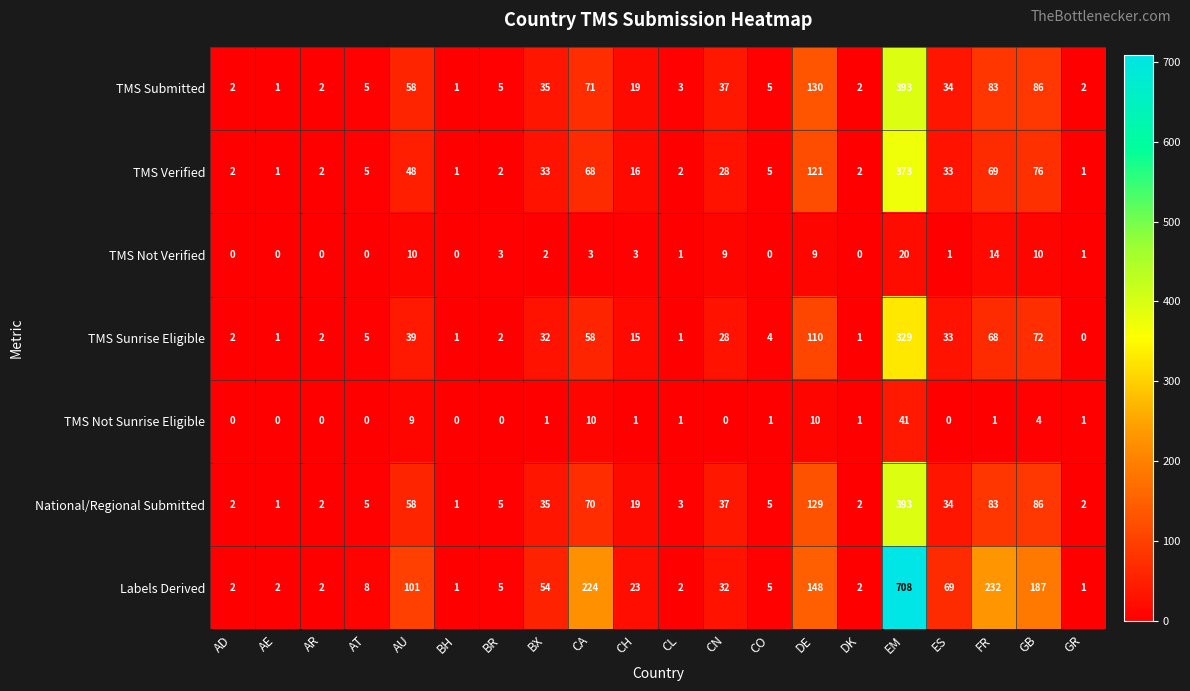

What is the highest value of the TMS Submitted series?

393